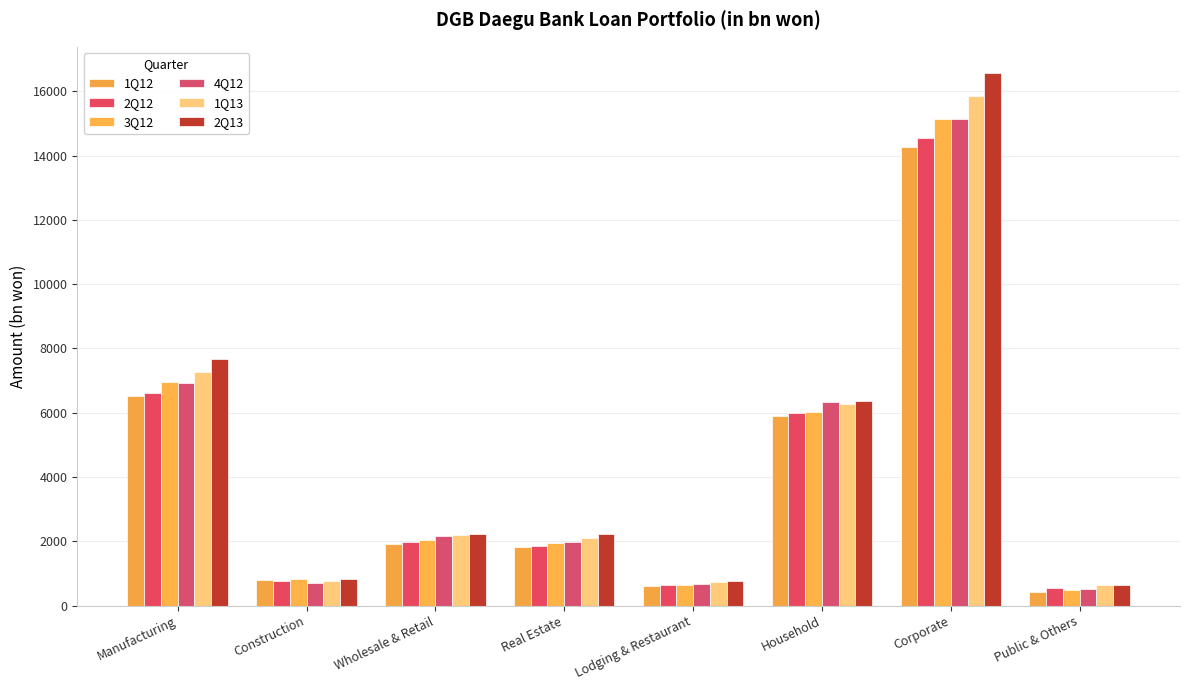

The 2Q13 series shows 11827.7 at Manufacturing. True or false?

False